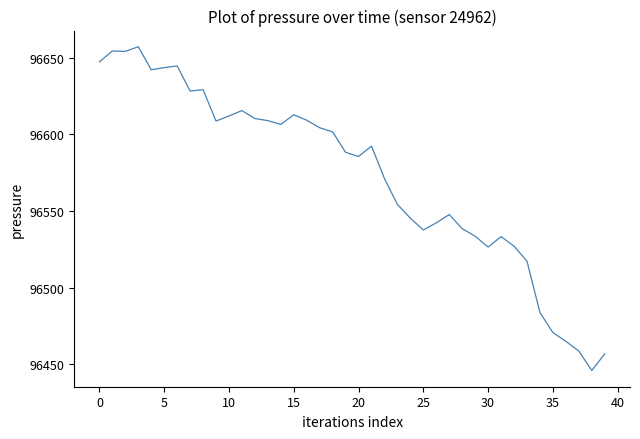

What is the maximum value shown in the chart?

96657.1